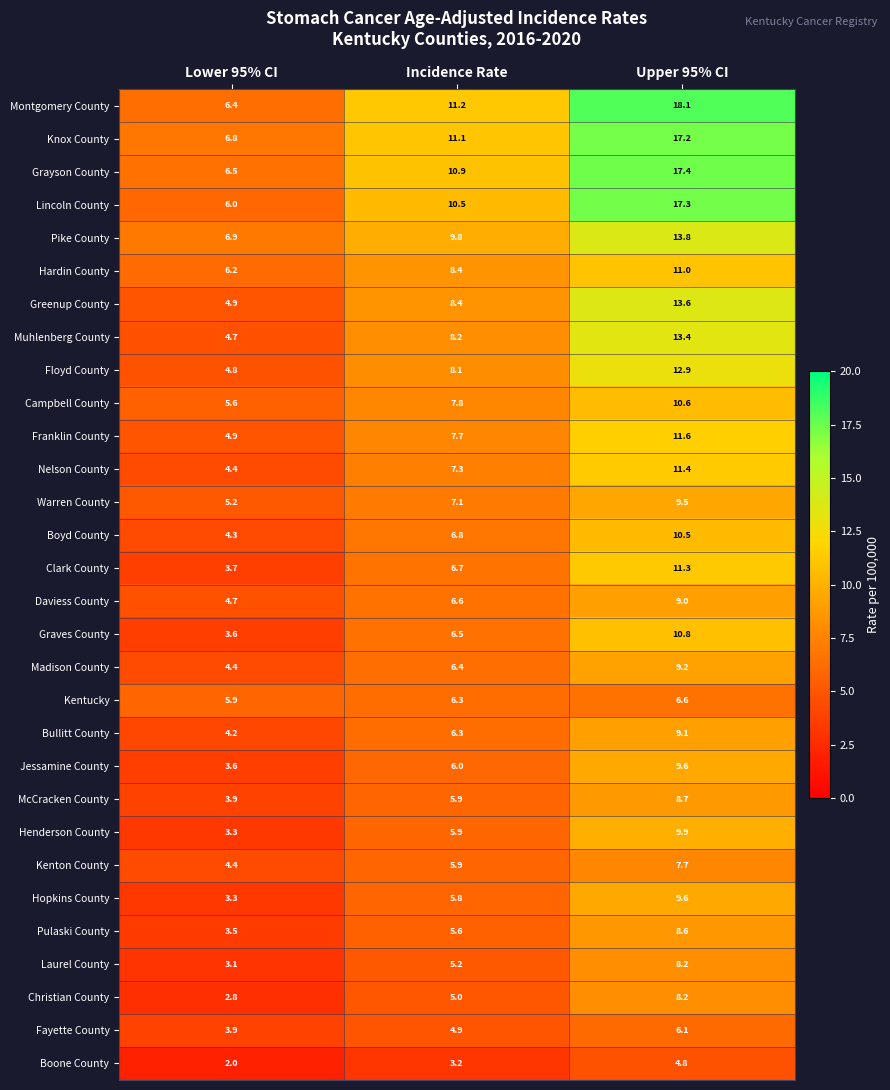

What is the maximum value shown in the chart?

18.1